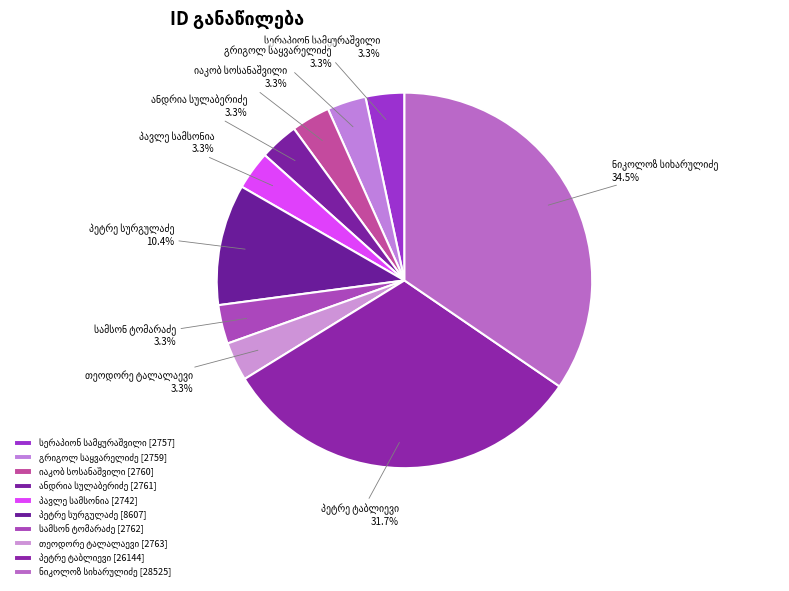

Does any single category account for the majority?

No